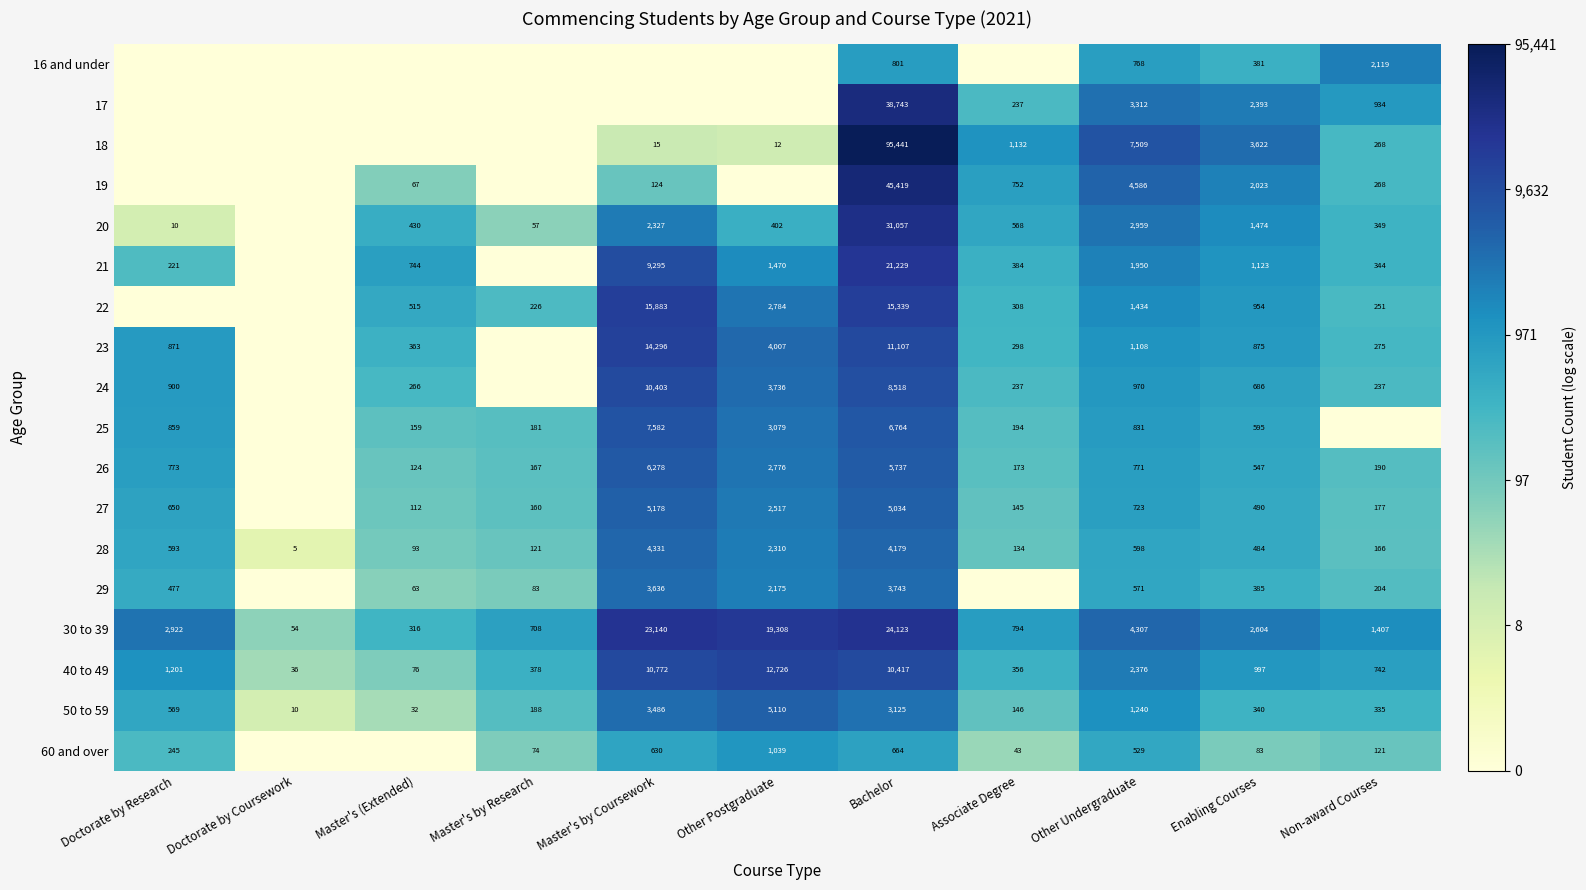

The 29 series shows 63 at Master's (Extended). True or false?

True